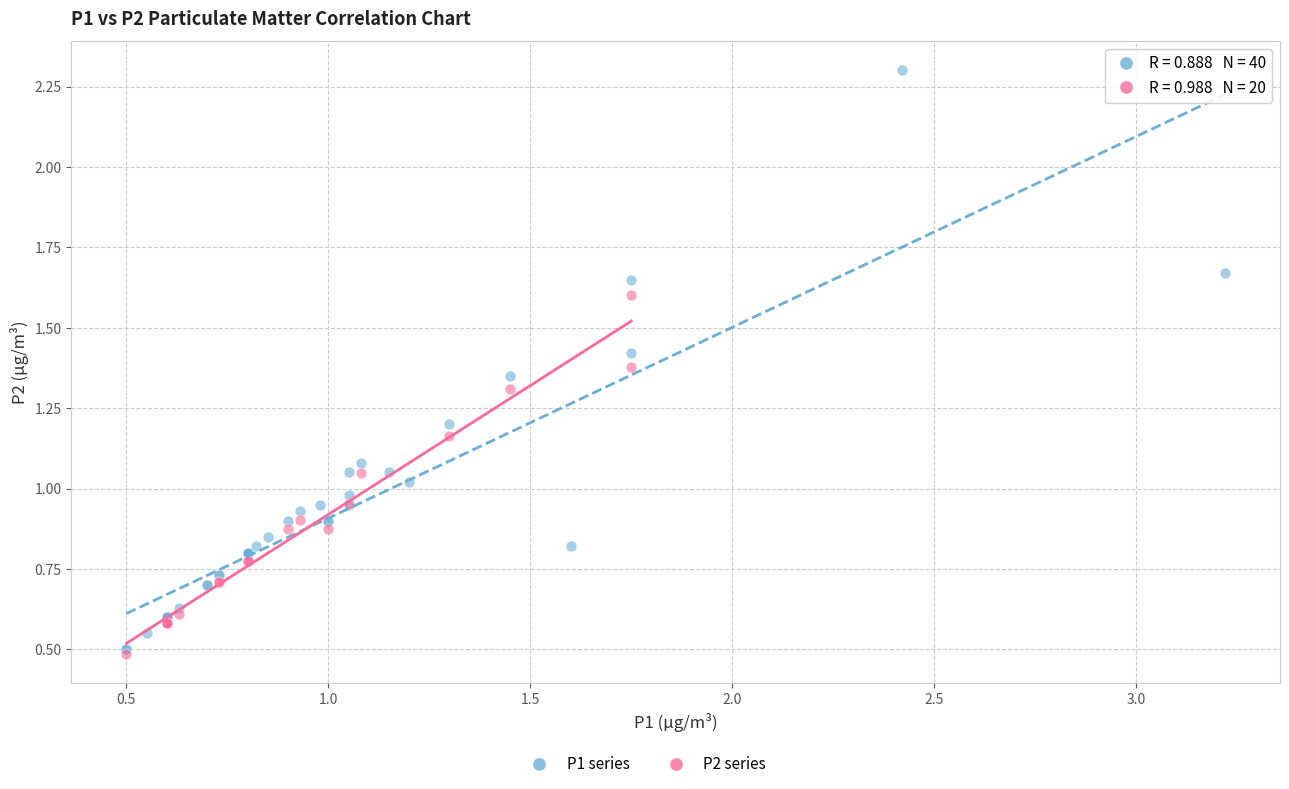

Which series contains the highest Y value?

P1 series